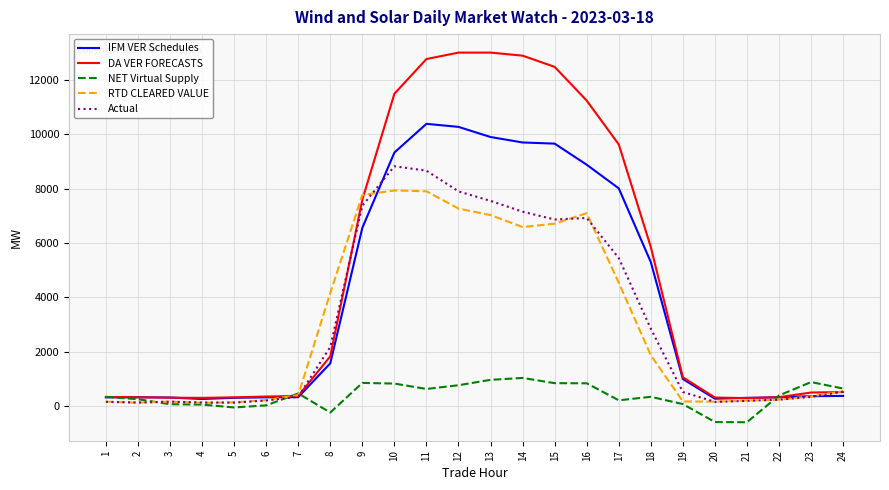

How many distinct data groups are displayed?

5